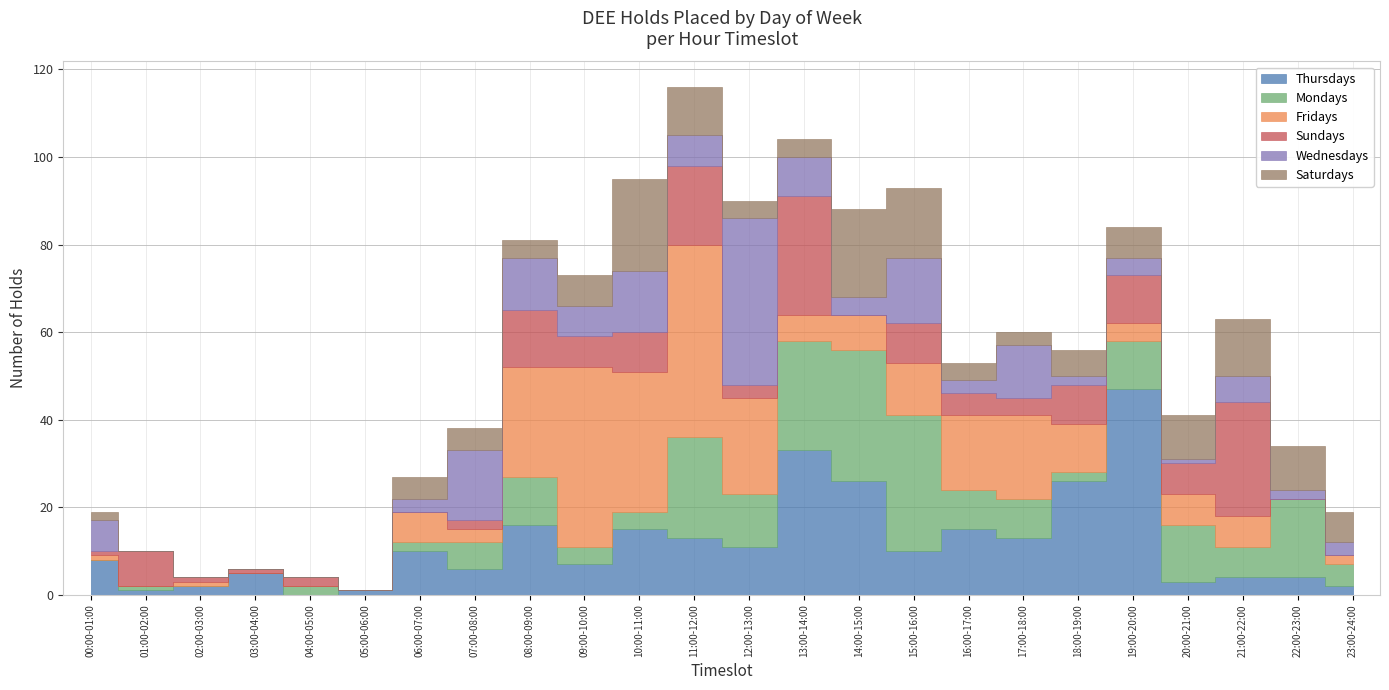

Reading left to right, list all the values displayed in this chart.

Thursdays: 8	1	2	5	0	1	10	6	16	7	15	13	11	33	26	10	15	13	26	47	3	4	4	2
Mondays: 0	1	0	0	2	0	2	6	11	4	4	23	12	25	30	31	9	9	2	11	13	7	18	5
Fridays: 1	0	1	0	0	0	7	3	25	41	32	44	22	6	8	12	17	19	11	4	7	7	0	2
Sundays: 1	8	1	1	2	0	0	2	13	7	9	18	3	27	0	9	5	4	9	11	7	26	0	0
Wednesdays: 7	0	0	0	0	0	3	16	12	7	14	7	38	9	4	15	3	12	2	4	1	6	2	3
Saturdays: 2	0	0	0	0	0	5	5	4	7	21	11	4	4	20	16	4	3	6	7	10	13	10	7